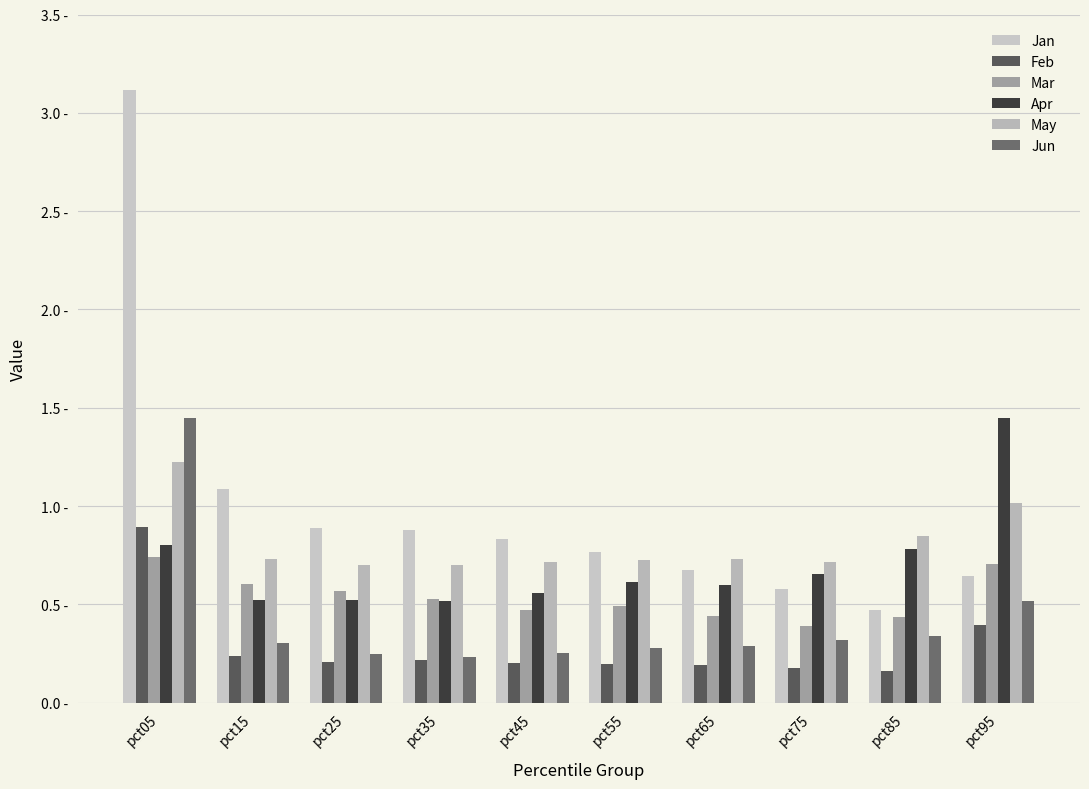

What is the difference between the highest and lowest values at pct25?

0.7